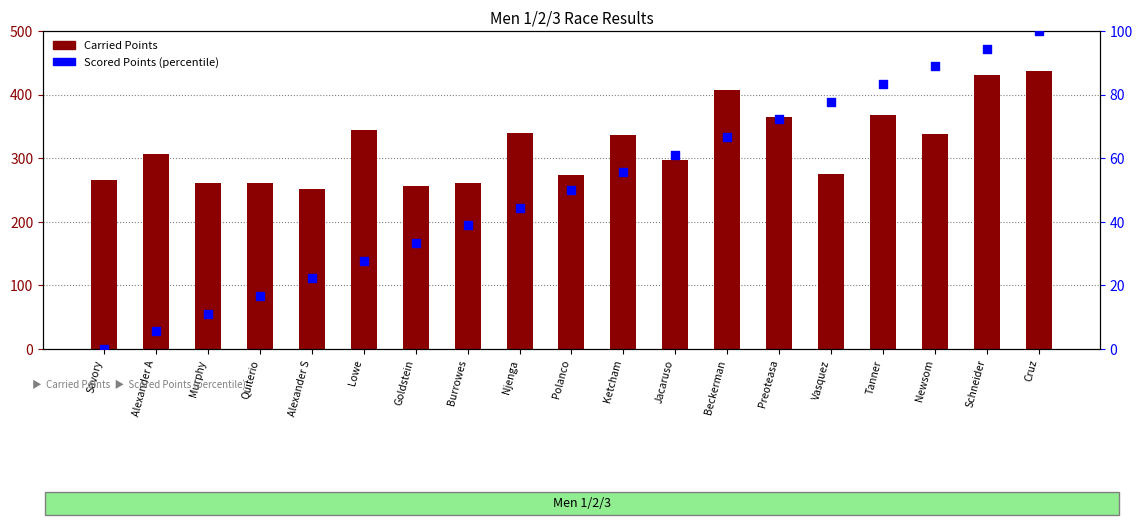

Is the value of Scored Points (percentile) at Alexander S greater than the value of Carried Points at Alexander S?

No